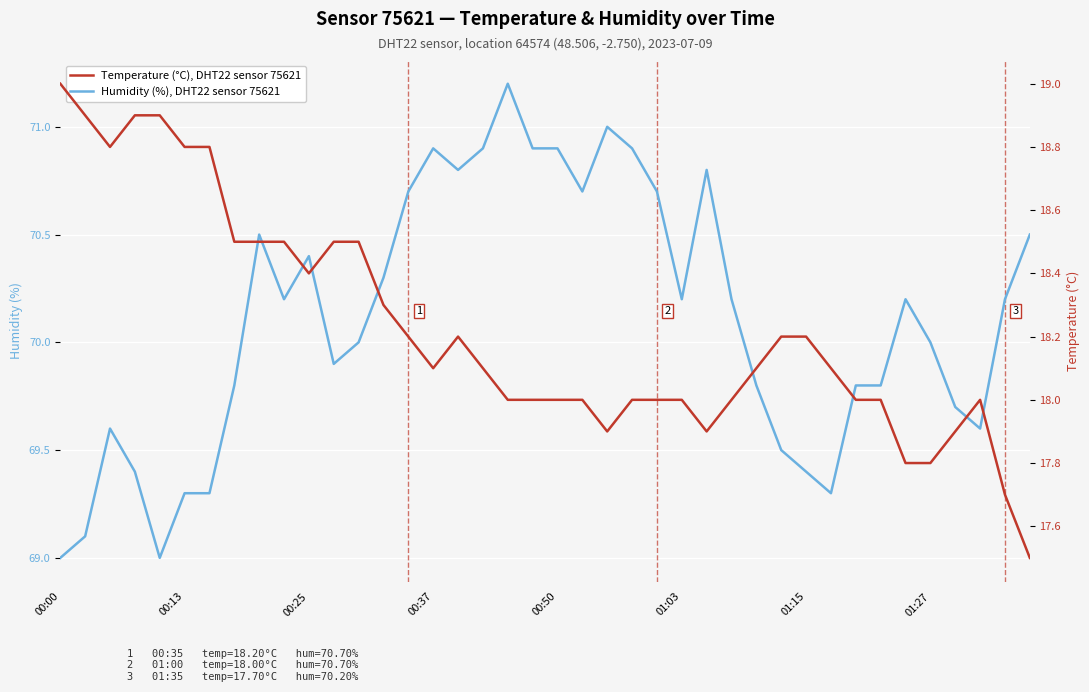

Is it true that Humidity (%), DHT22 sensor 75621 equals 121.3 at 00:25?

False